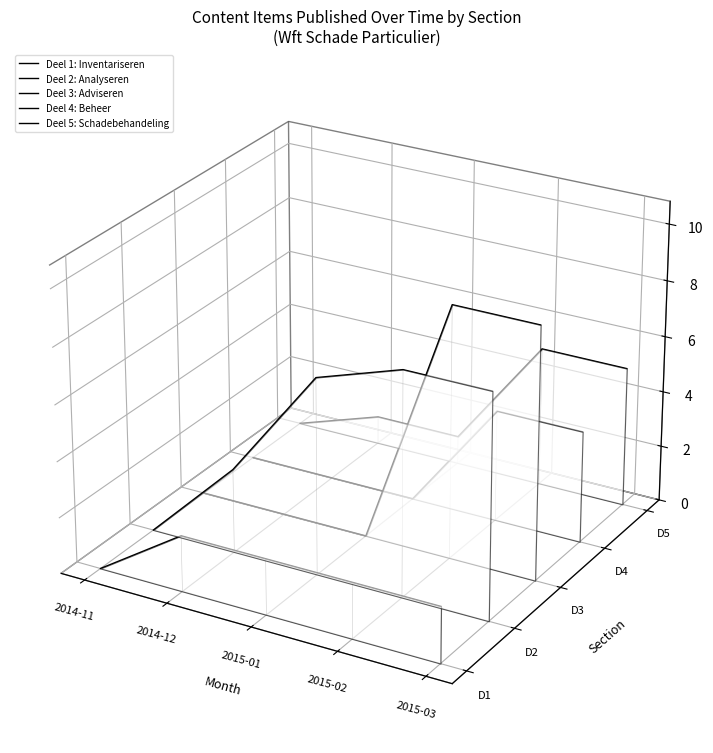

At 2015-02, list the series in order from smallest to largest.

Deel 1: Inventariseren, Deel 4: Beheer, Deel 2: Analyseren, Deel 5: Schadebehandeling, Deel 3: Adviseren